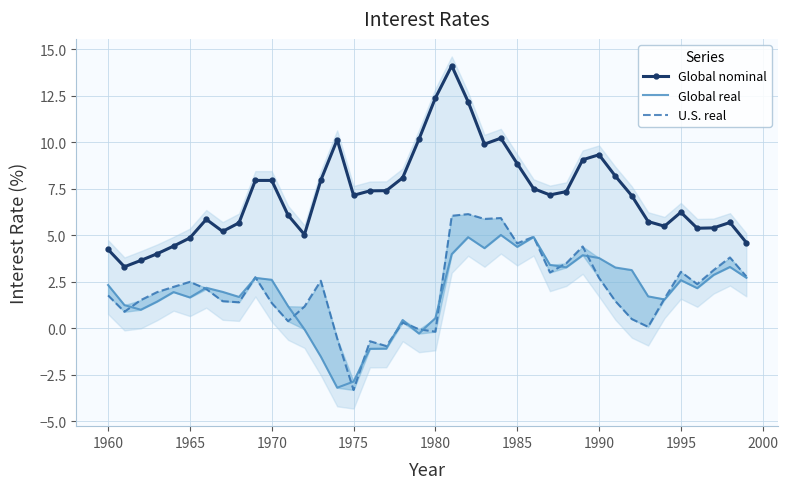

Is it true that Global nominal equals 7.9 at 1970?

True